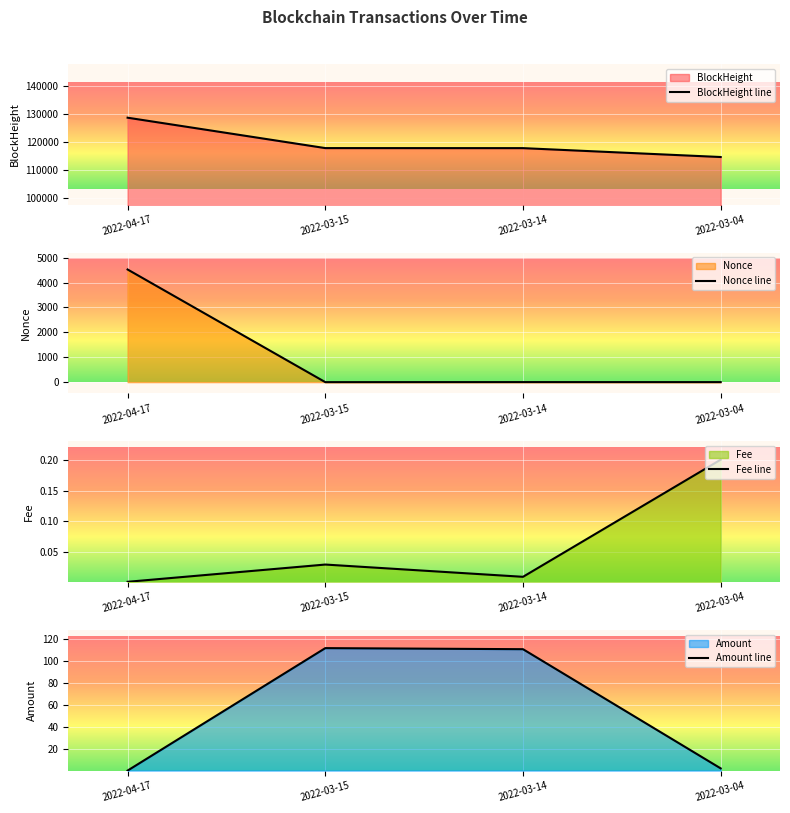

What is the difference between the maximum and second lowest values in the Fee line series?

0.2